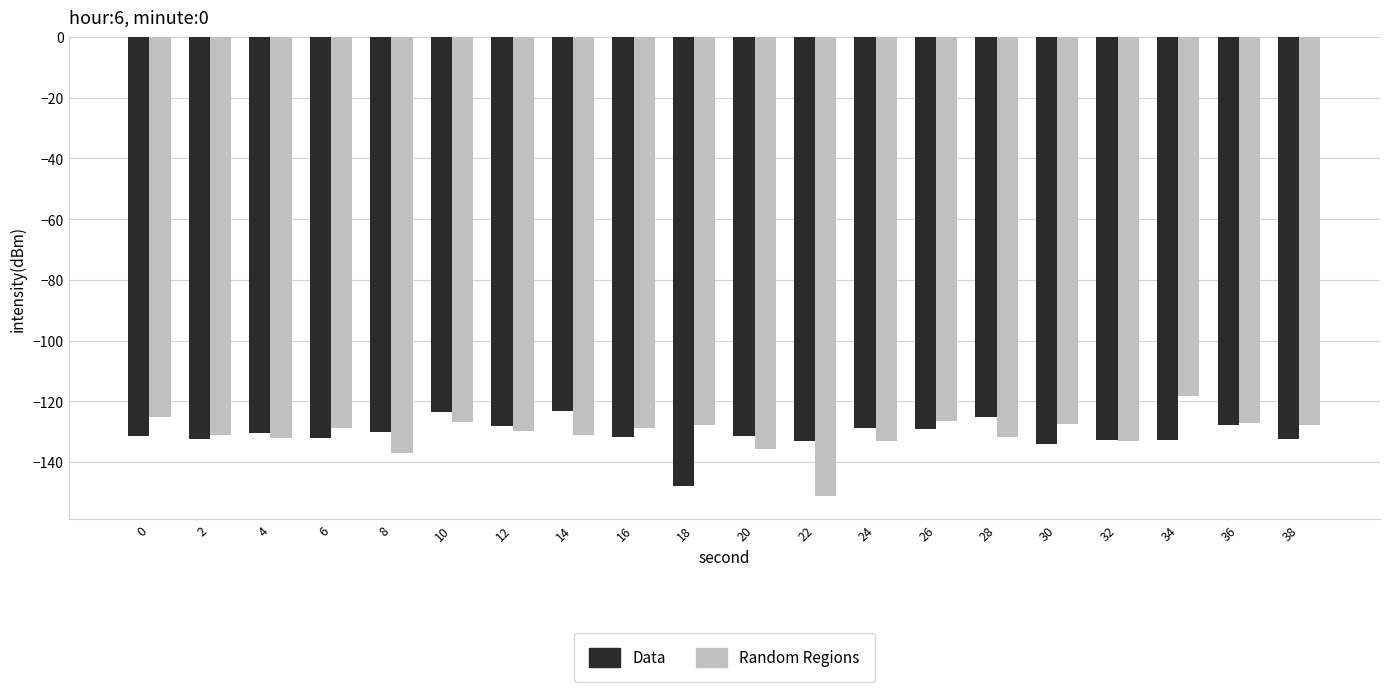

The Random Regions series shows -126.4 at 26. True or false?

True